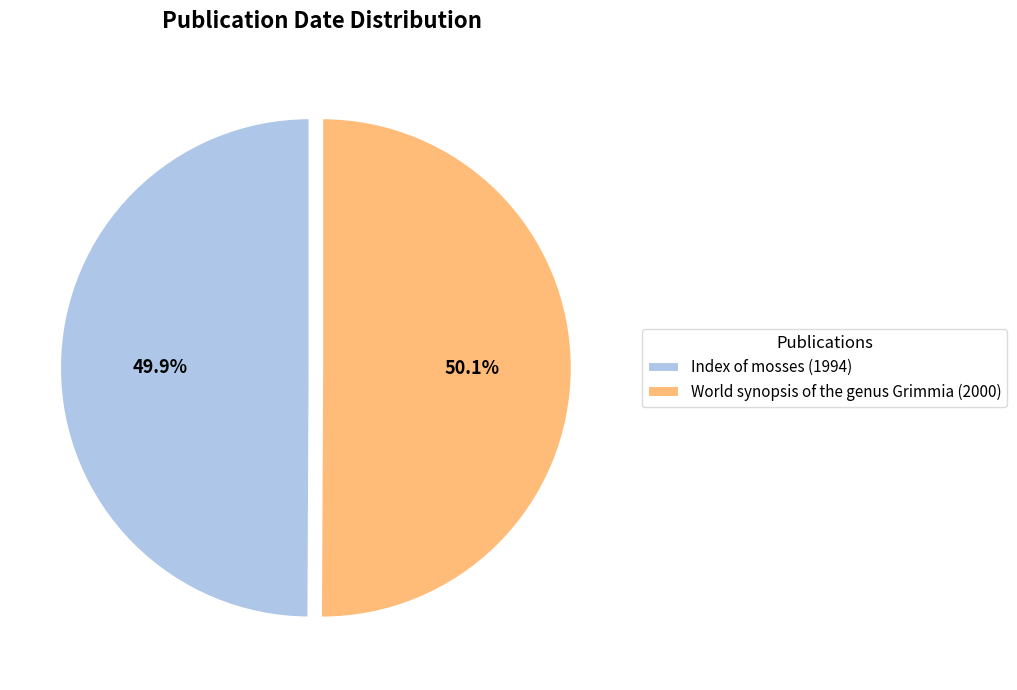

Combined, do World synopsis of the genus Grimmia (2000) and Index of mosses (1994) account for over 50%?

Yes